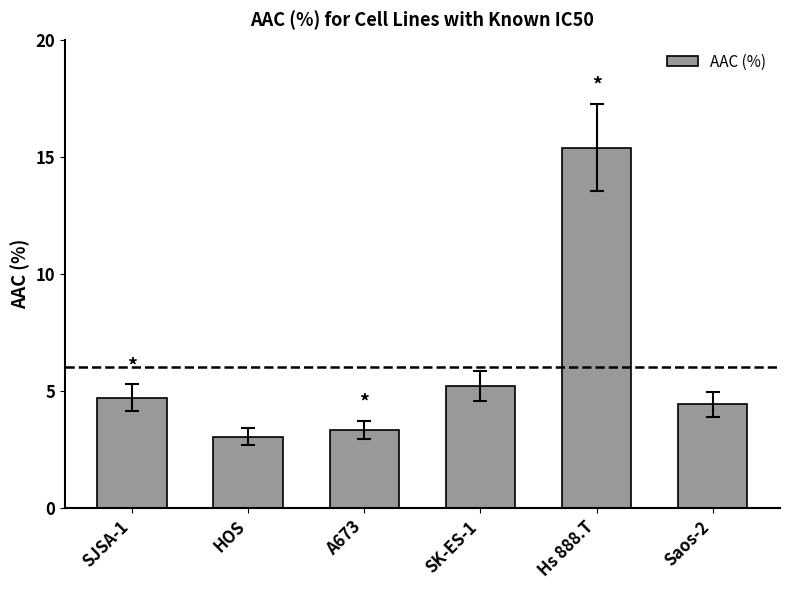

Are the bars horizontal?

No